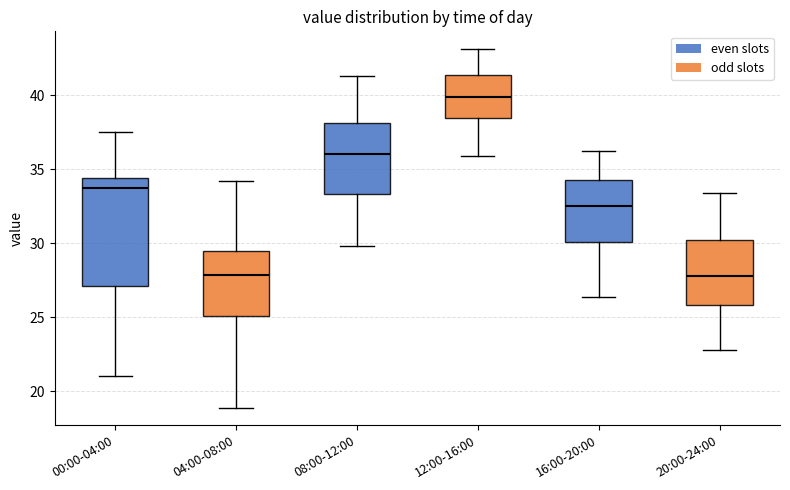

Reading left to right, transcribe this box plot: for each box, give where its median line is, the range the box spans, and where its two whiskers end, as read against the y-axis. The values are not printed on the chart, so give them approximately, as read against the axis.

00:00-04:00: median 33.5, box 27.0 to 34.5, whiskers 21.0 to 37.5
04:00-08:00: median 28.0, box 25.0 to 29.5, whiskers 19.0 to 34.0
08:00-12:00: median 36.0, box 33.5 to 38.0, whiskers 30.0 to 41.5
12:00-16:00: median 40.0, box 38.5 to 41.5, whiskers 36.0 to 43.0
16:00-20:00: median 32.5, box 30.0 to 34.5, whiskers 26.5 to 36.0
20:00-24:00: median 28.0, box 26.0 to 30.0, whiskers 23.0 to 33.5